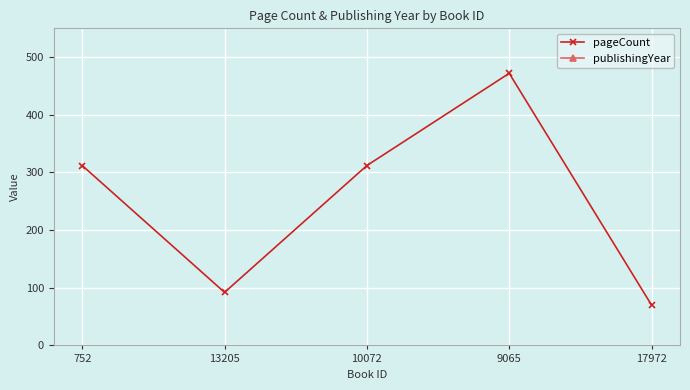

What position from the right is 9065?

2